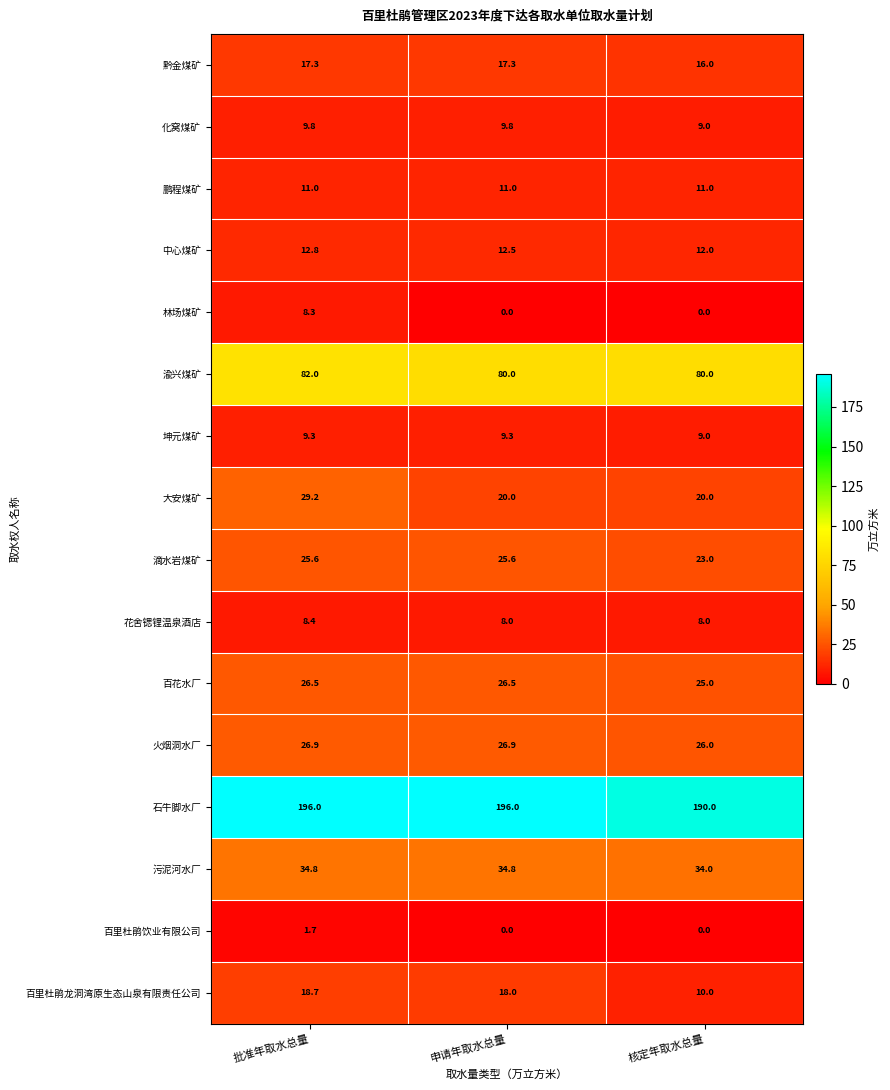

What is the spread (max minus min) of values at 申请年取水总量?

196.0